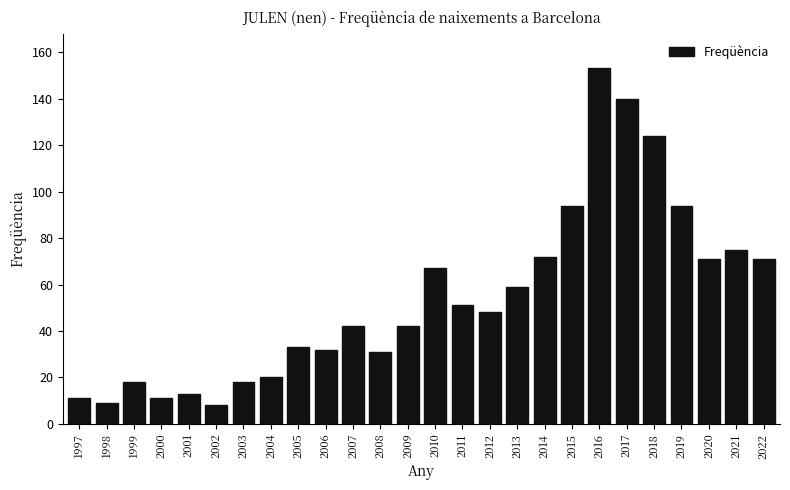

Reading right to left, transcribe all the data shown in this chart.

71	75	71	94	124	140	153	94	72	59	48	51	67	42	31	42	32	33	20	18	8	13	11	18	9	11